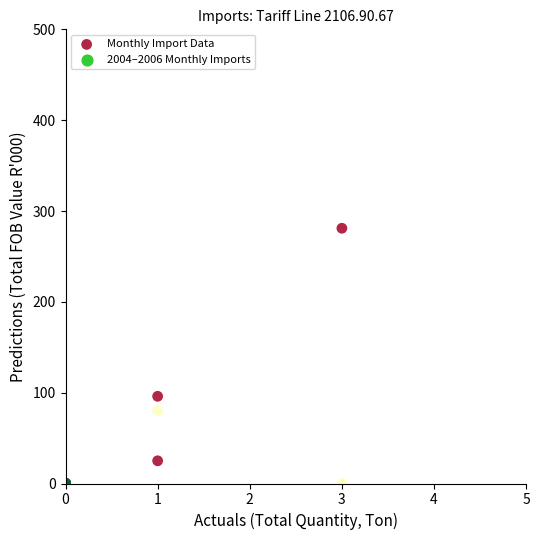

What Y value in the scatter plot is closest to 140?

96